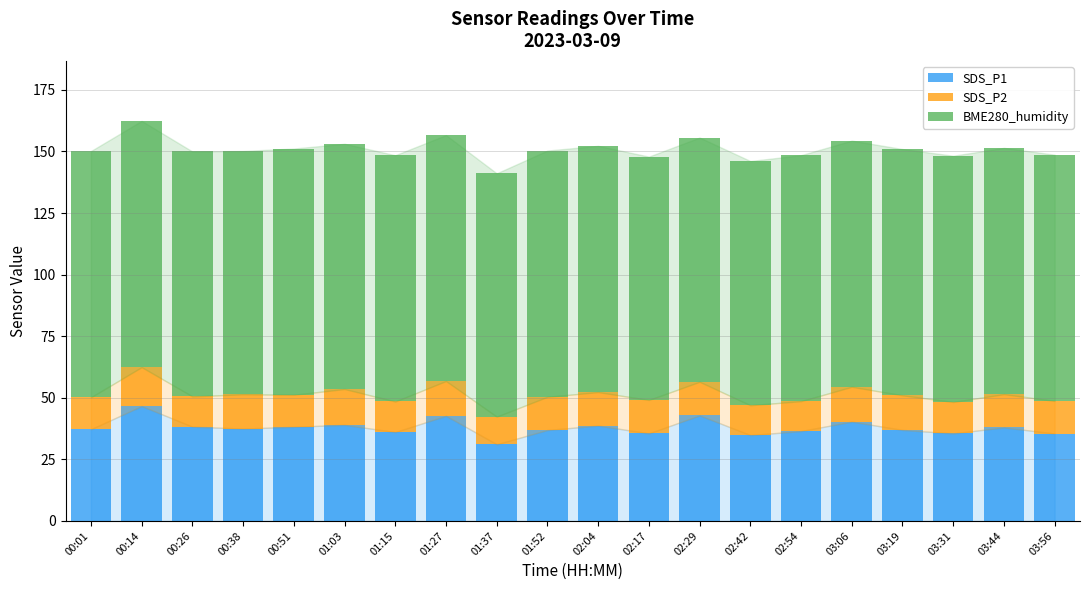

The value of SDS_P1 at 03:31 is 52.4. True or false?

False